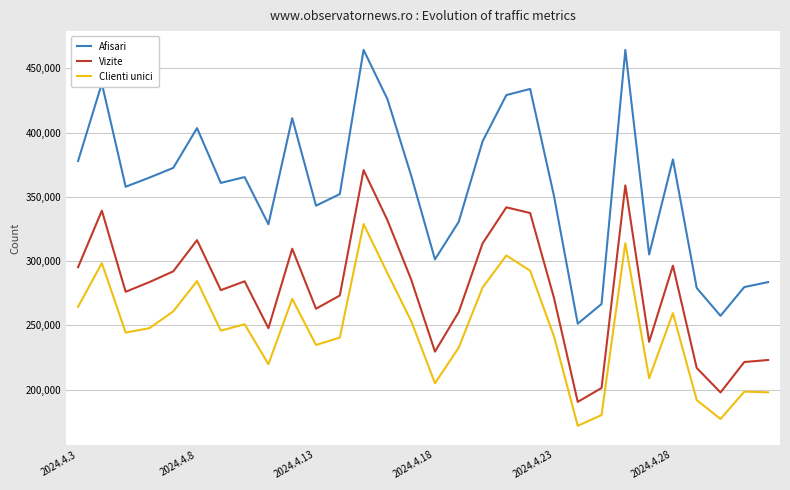

Rank the series by their average value, from lowest to highest.

Clienti unici, Vizite, Afisari